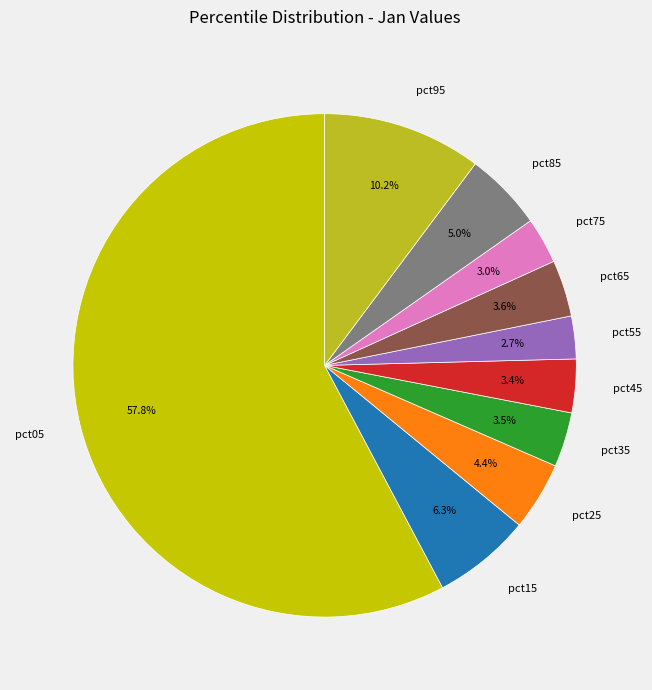

What is the total percentage of pct95 and pct15?

16.5%